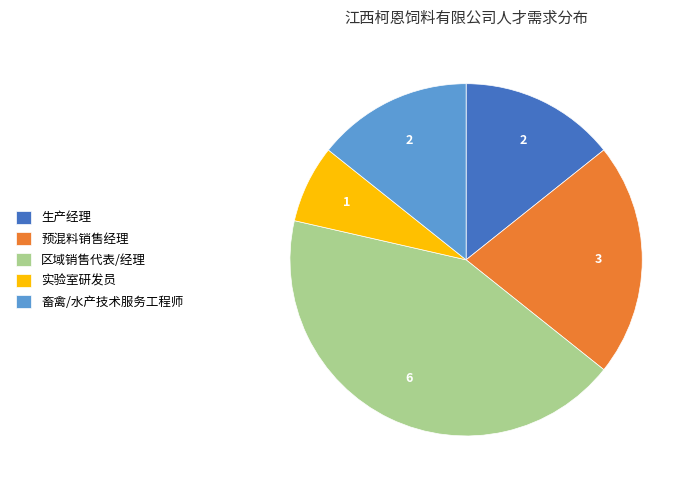

How many segments does this pie chart have?

5